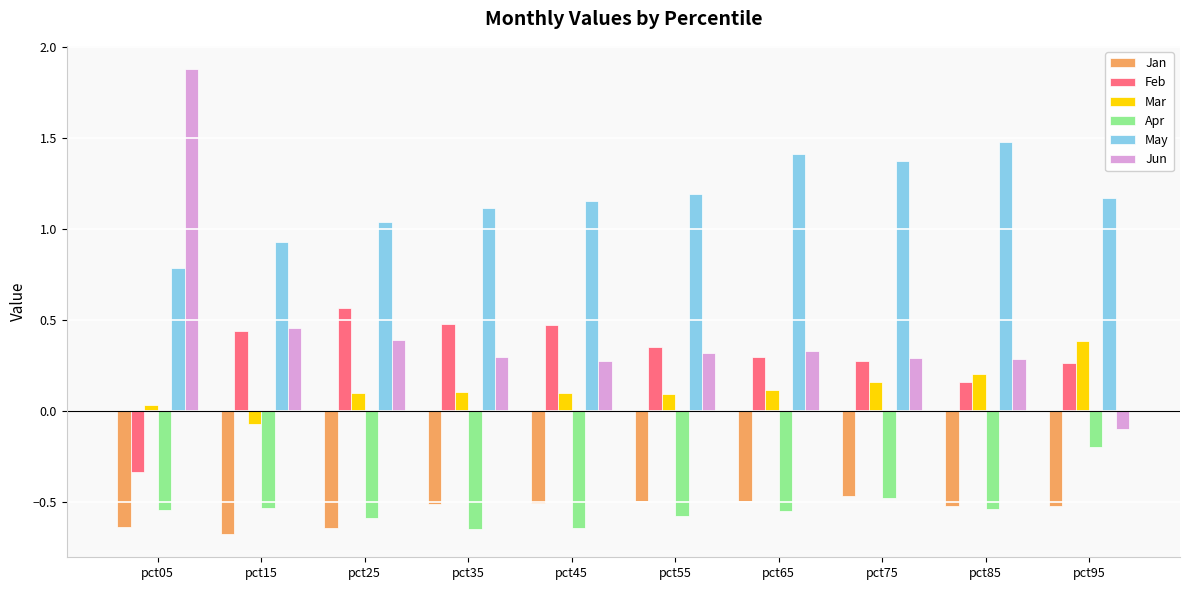

What is the sum of all May values?

11.6